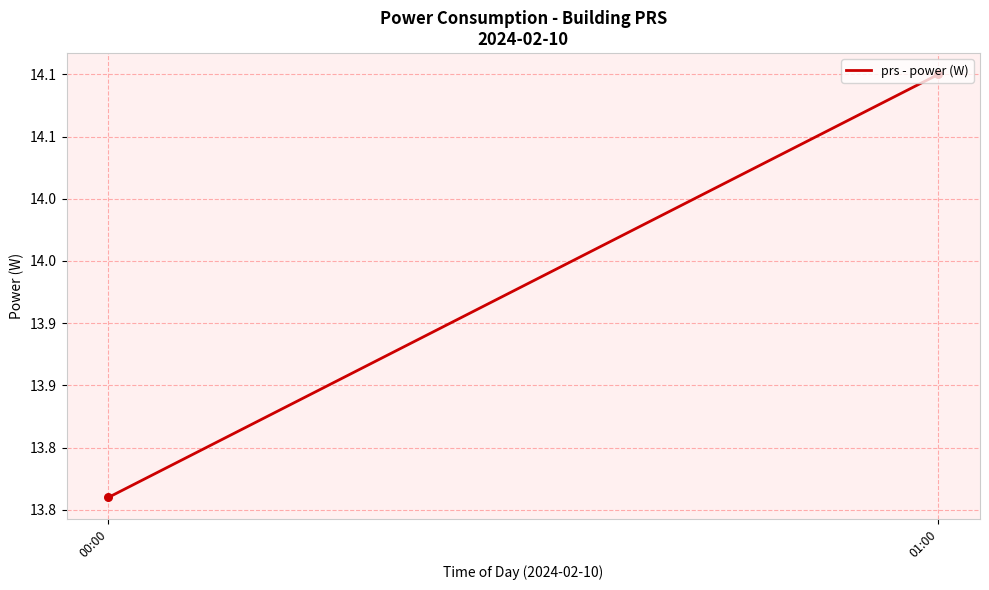

What is the change in value from 00:00 to 01:00?

+0.3